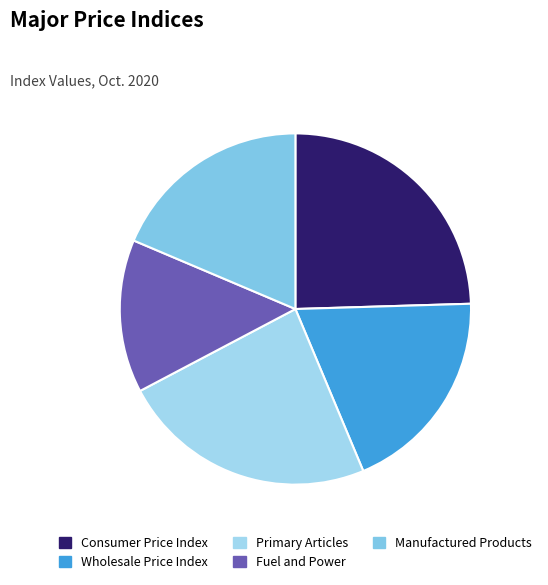

How many slices are in this pie chart?

5